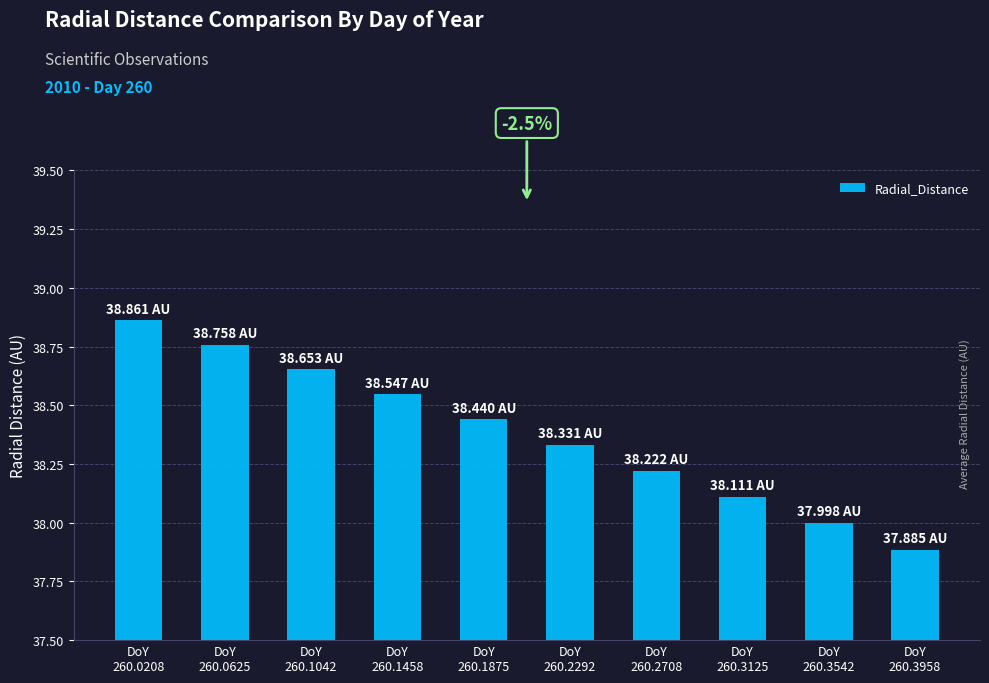

Rank the categories by value from lowest to highest.

DoY
260.3958, DoY
260.3542, DoY
260.3125, DoY
260.2708, DoY
260.2292, DoY
260.1875, DoY
260.1458, DoY
260.1042, DoY
260.0625, DoY
260.0208